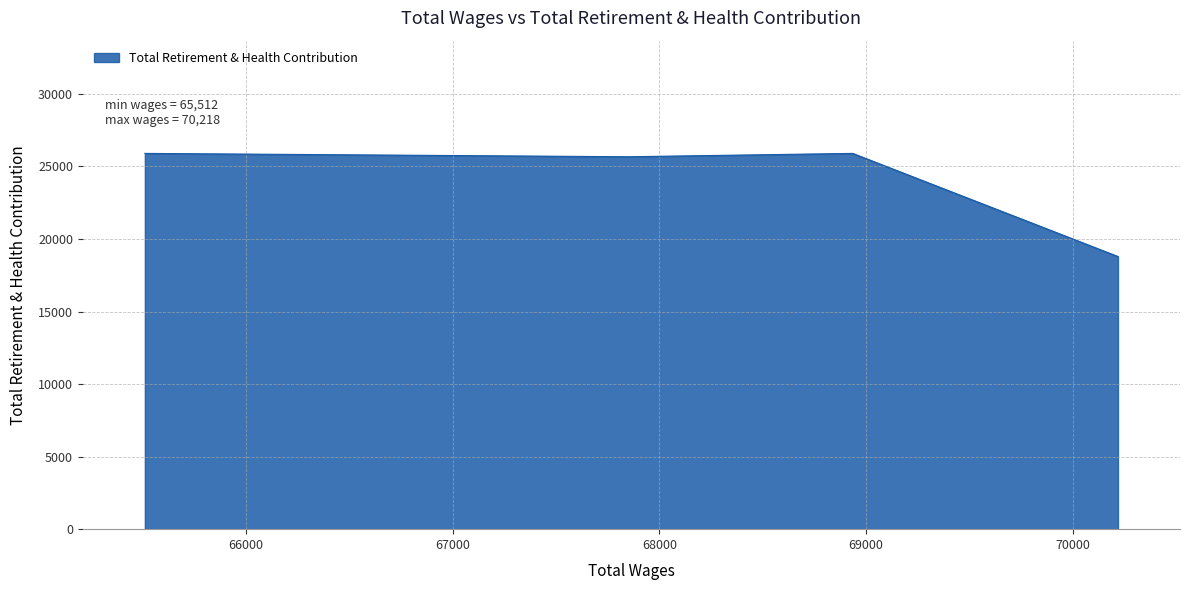

What is the maximum value shown in the chart?

25901